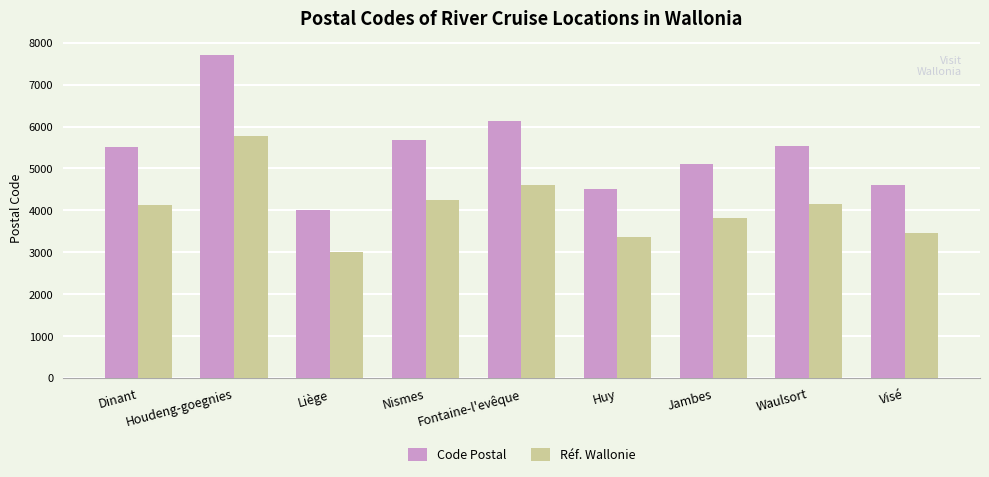

Rank the series at Fontaine-l'evêque from lowest to highest value.

Réf. Wallonie, Code Postal